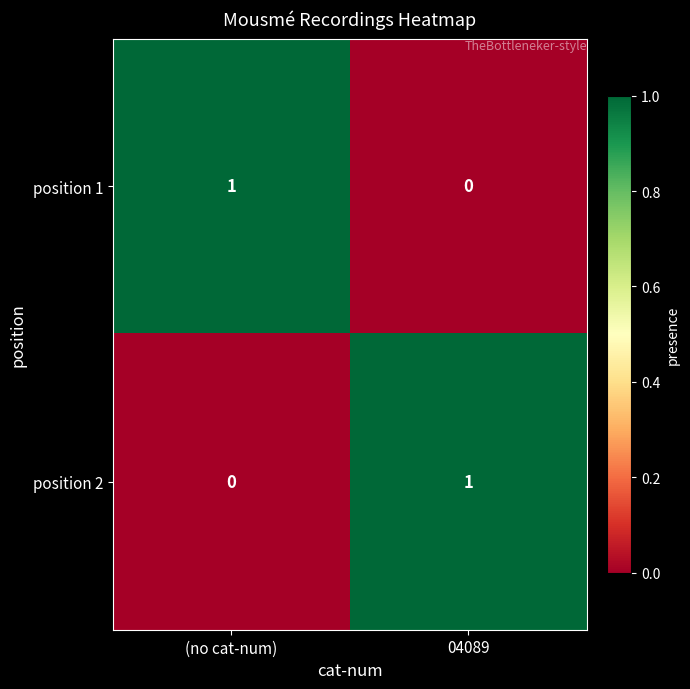

At 04089, list the series in order from smallest to largest.

position 1, position 2